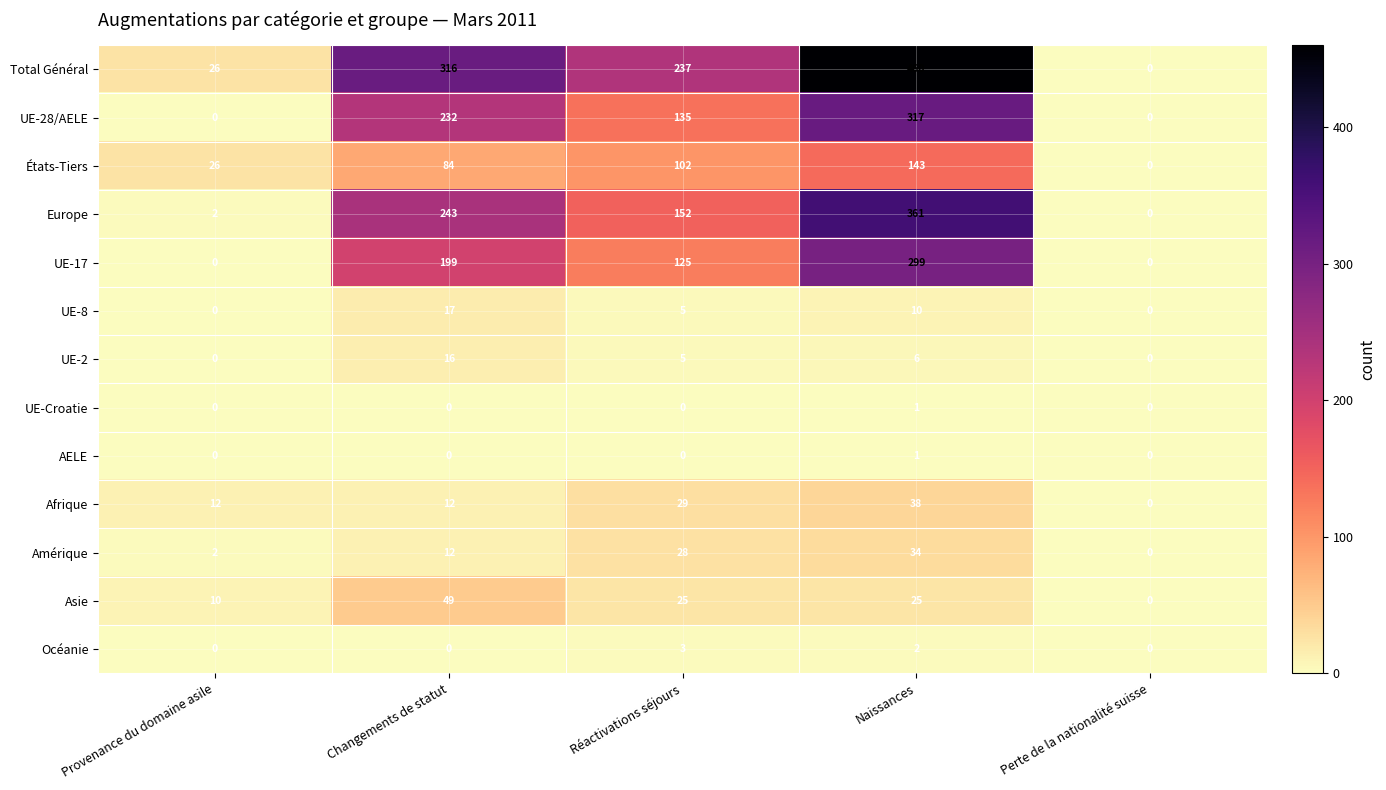

Where is UE-2 nearest to the value 8?

Naissances